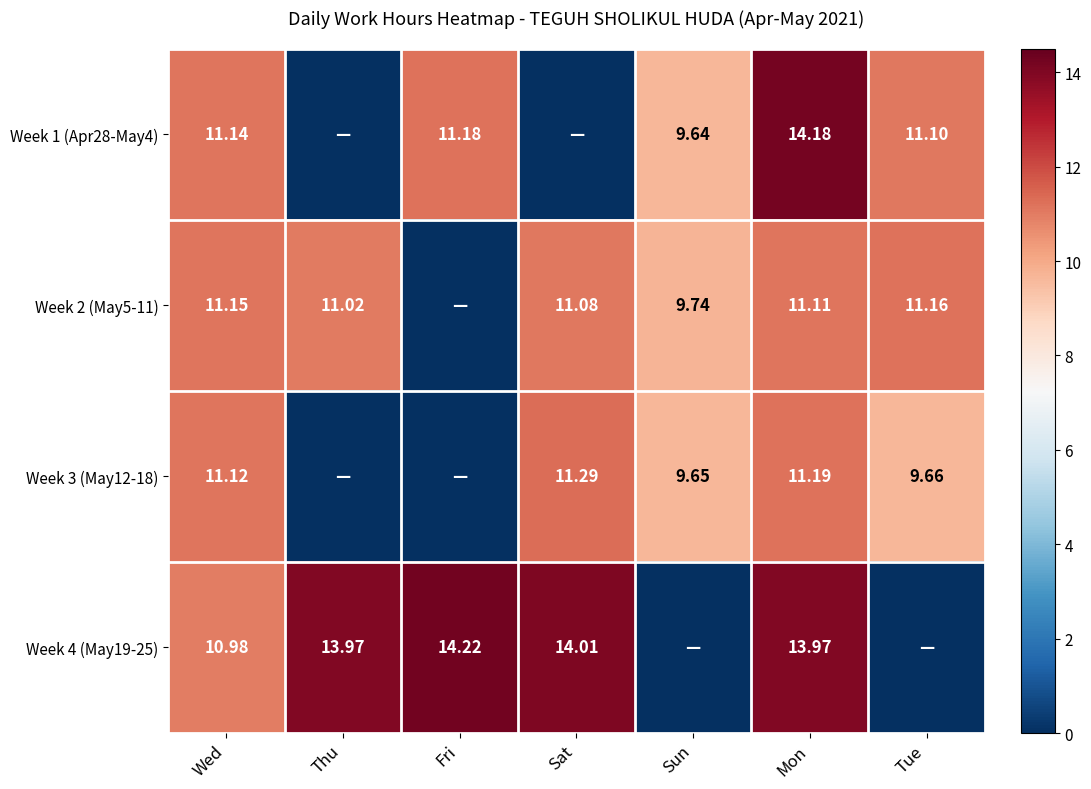

What is the total value across all series at Thu?

25.0